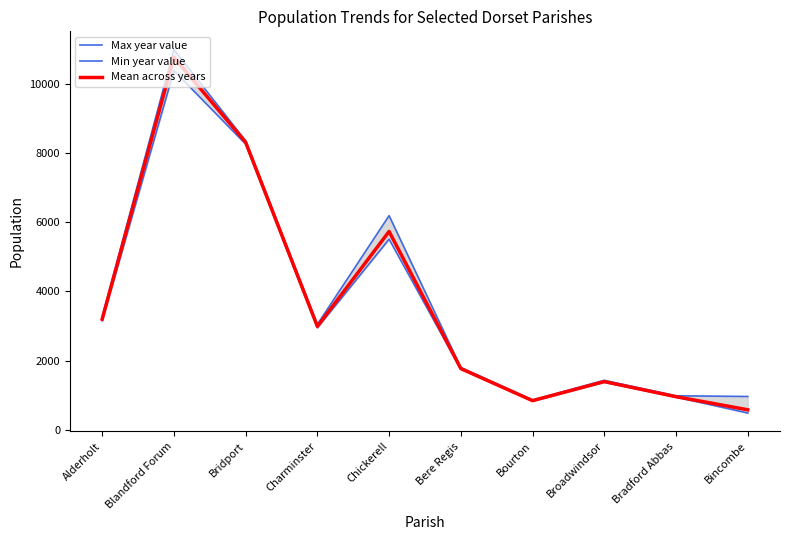

At how many categories does at least one series exceed 10887?

1